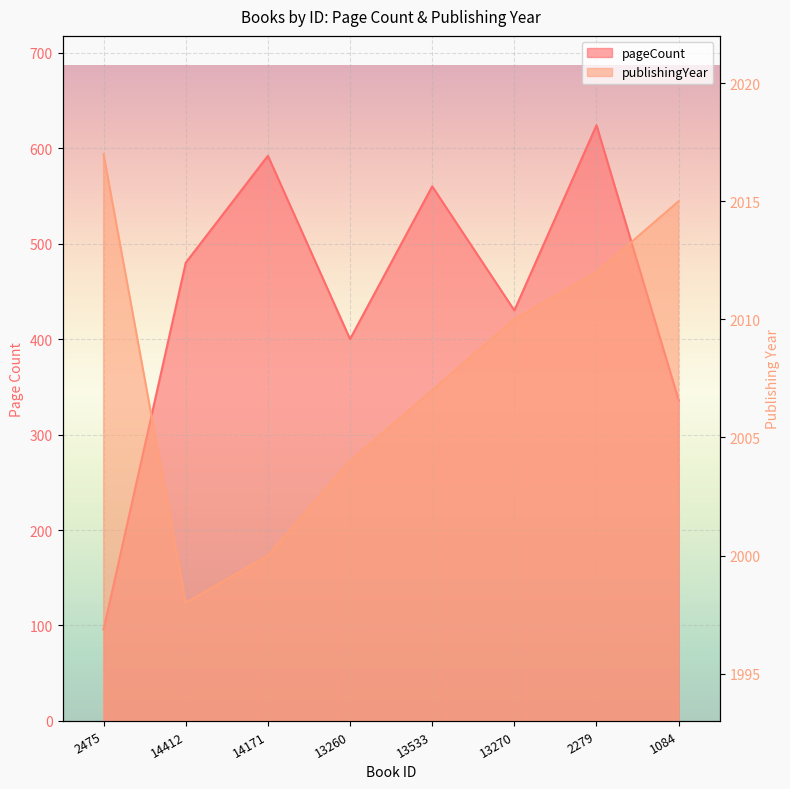

What is the approximate value of publishingYear at 2279, to the nearest 10?

2010